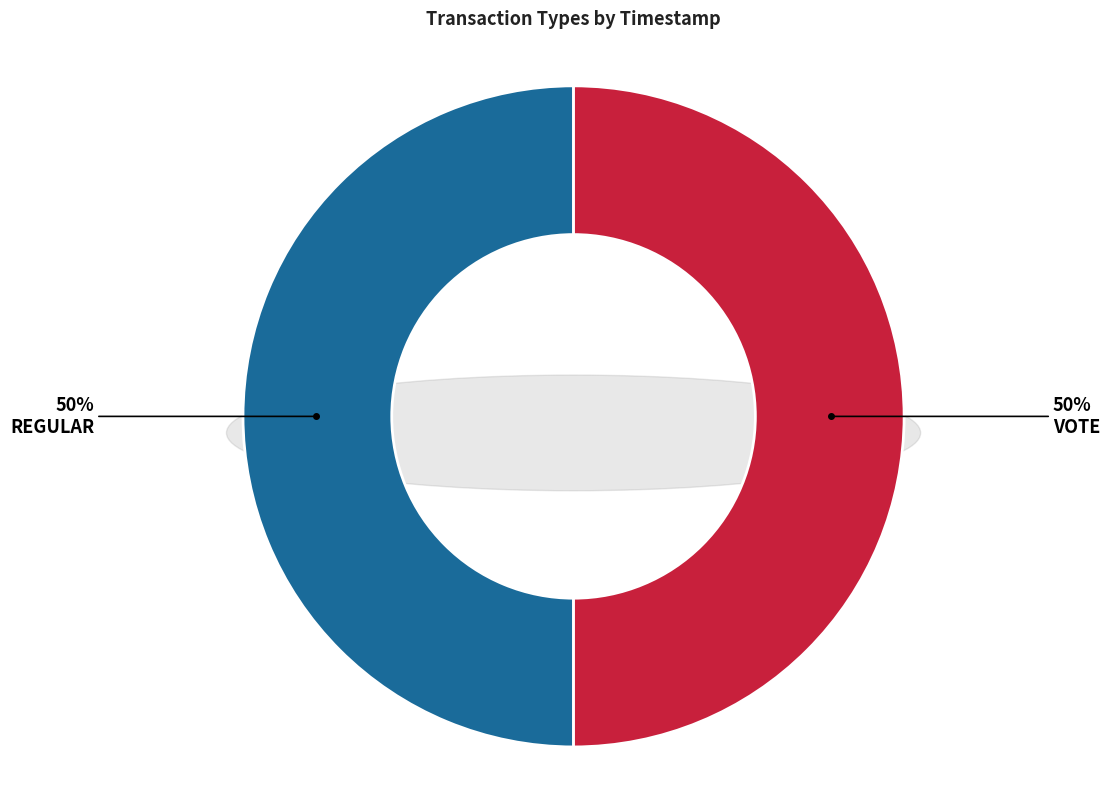

Between Vote and Regular, which is larger?

Regular